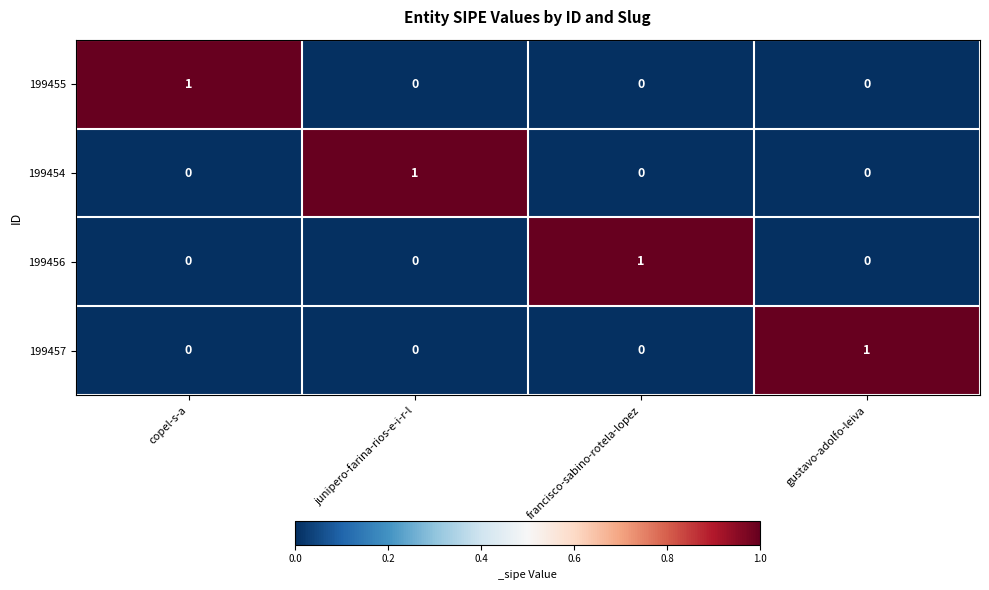

The 199456 series shows 0 at gustavo-adolfo-leiva. True or false?

True